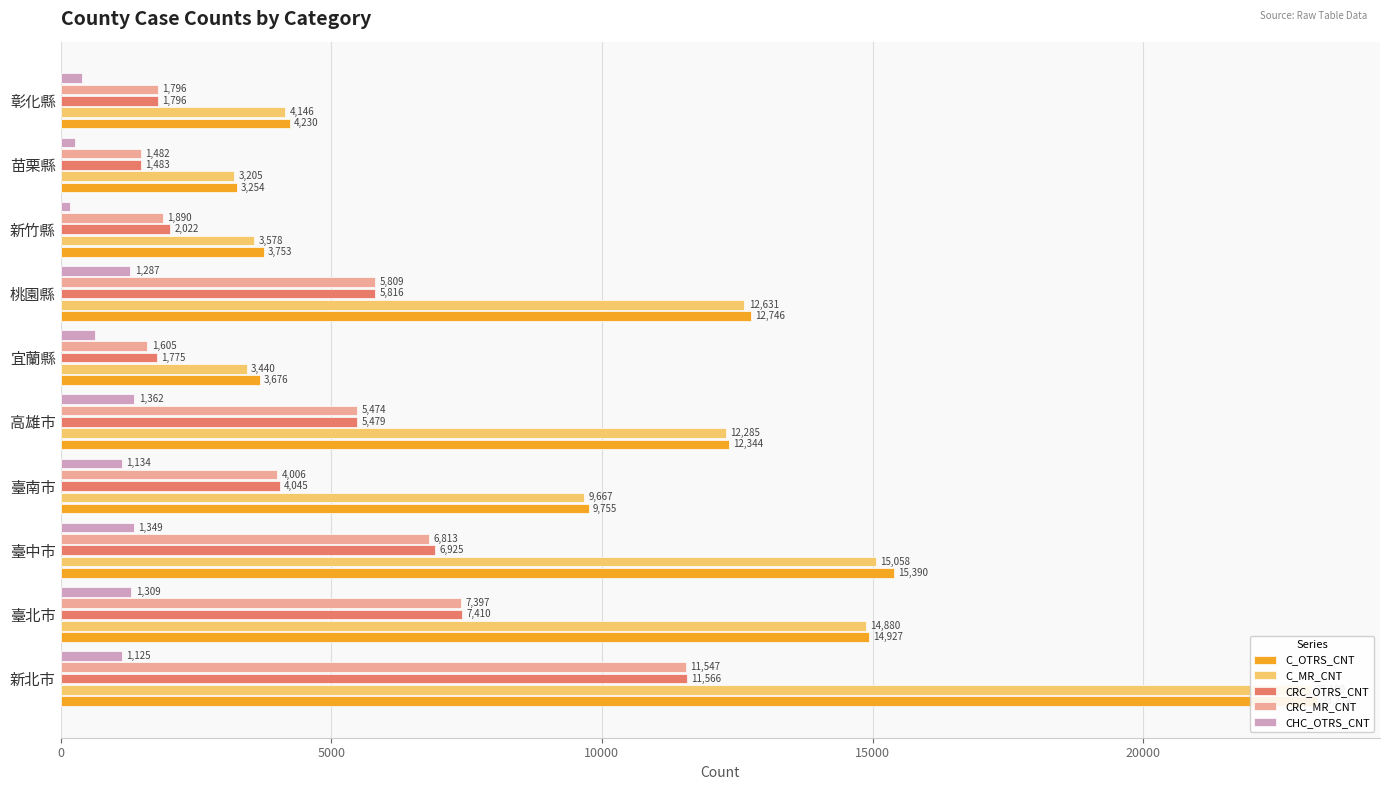

True or false: CHC_OTRS_CNT has a value of 643 at 宜蘭縣.

True